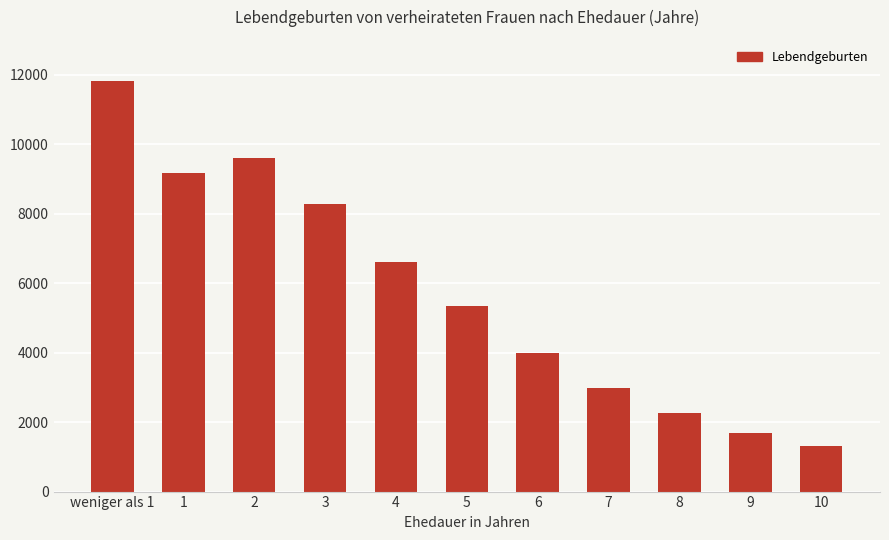

What position from the left is 8?

9